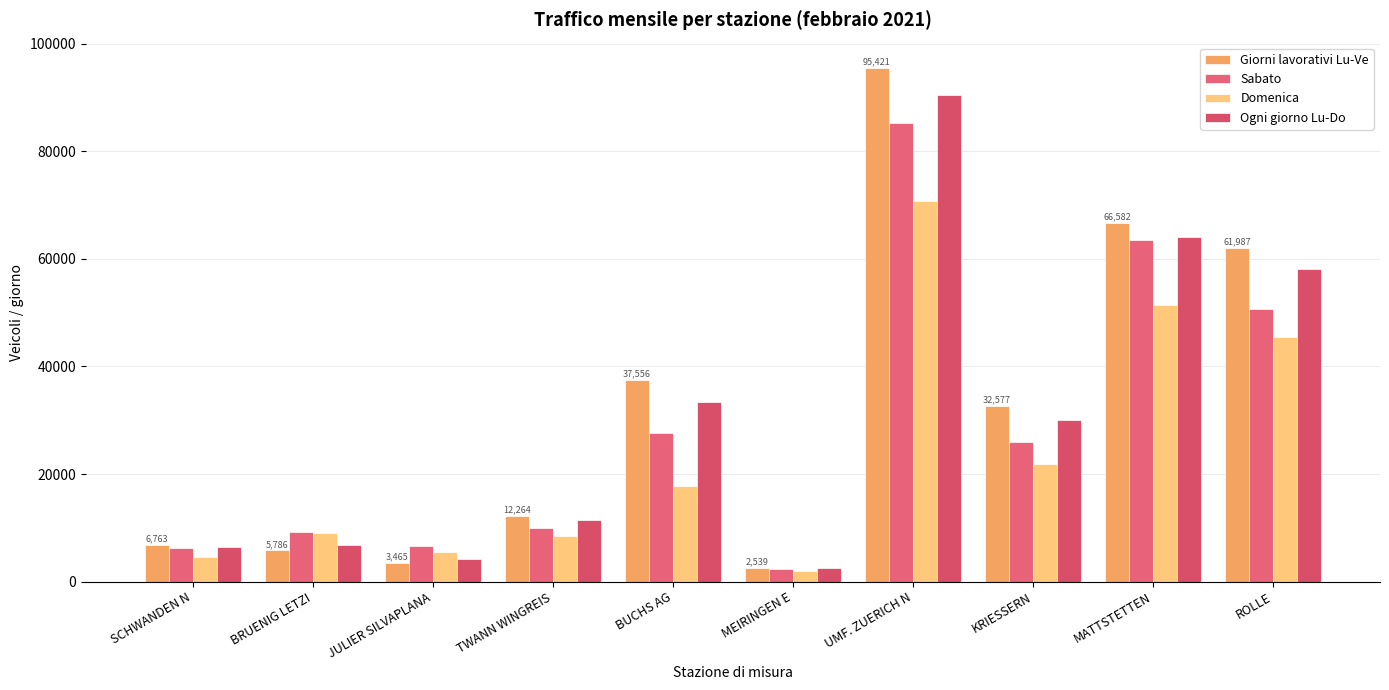

Reading left to right, extract all data points from this chart.

Giorni lavorativi Lu-Ve: 6763.6	5786.0	3465.8	12264.9	37556.1	2539.6	95421.6	32577.8	66582.1	61987.0
Sabato: 6226.8	9160.0	6668.8	9875.2	27536.8	2366.5	85261.5	26011.2	63539.0	50706.8
Domenica: 4575.2	9042.5	5574.0	8525.8	17862.0	2010.0	70769.8	21873.2	51491.2	45498.5
Ogni giorno Lu-Do: 6374.3	6733.2	4224.5	11389.3	33311.3	2439.2	90448.5	30110.5	63991.5	58020.0